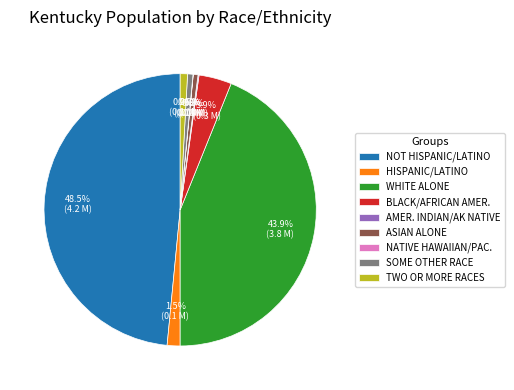

What is the largest slice in the pie chart?

NOT HISPANIC/LATINO